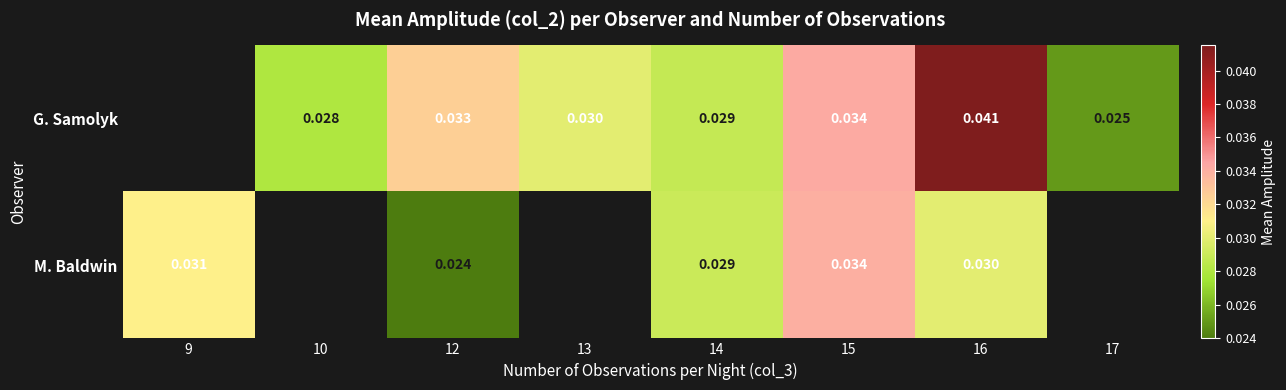

Which series changed the most between 12 and 15?

M. Baldwin